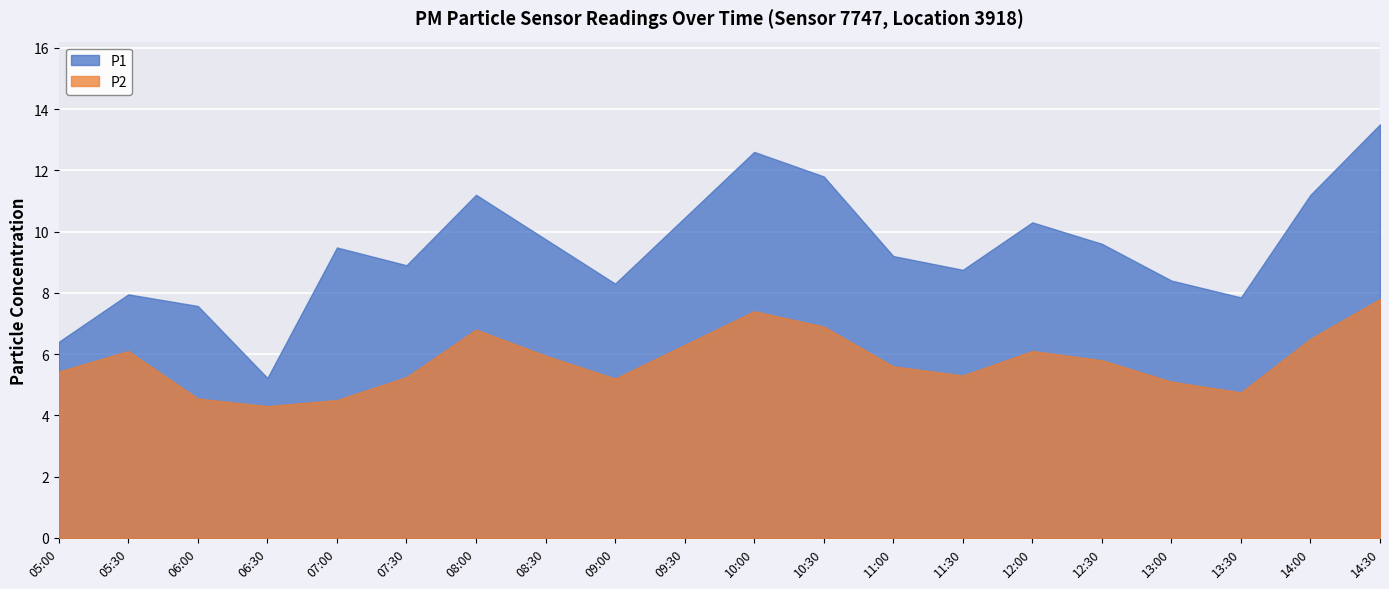

The value of P2 at 14:30 is 7.8. True or false?

True